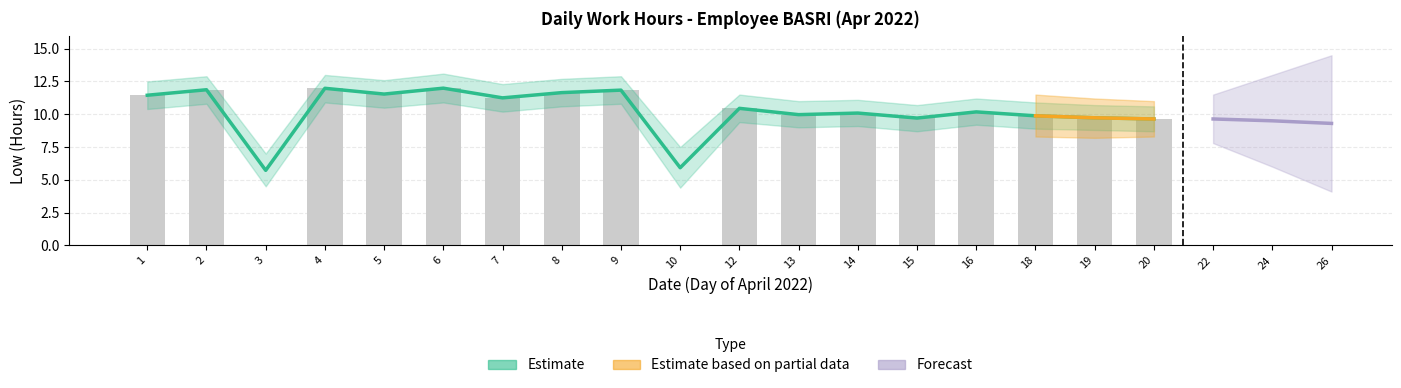

What is the value of the 16th bar from the left?

9.9